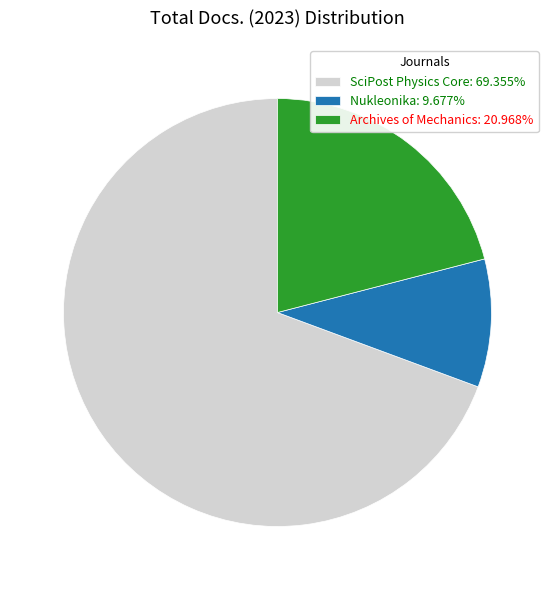

Is there a majority slice in this chart?

Yes